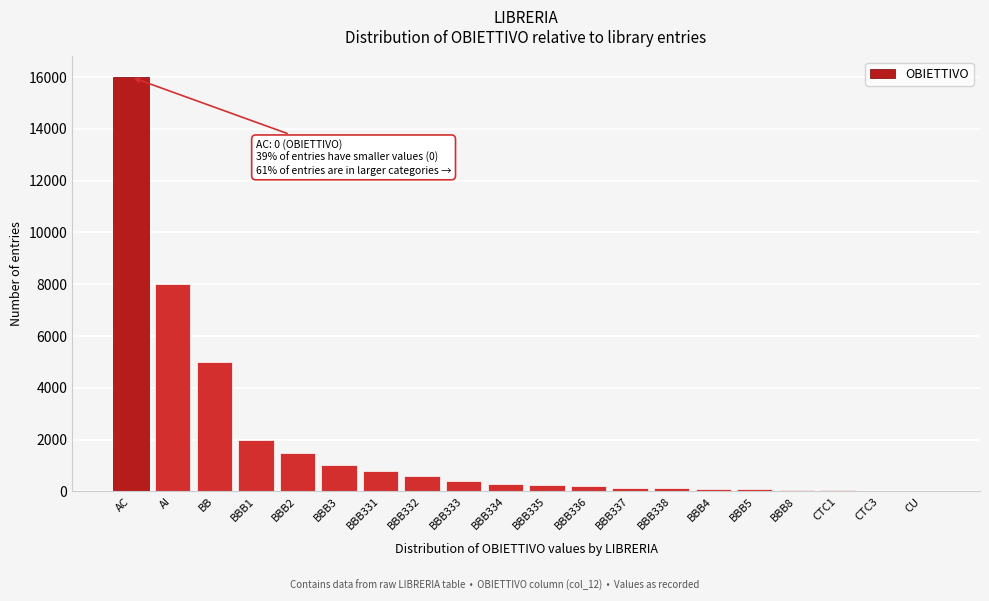

What is the sum of all values?

36650